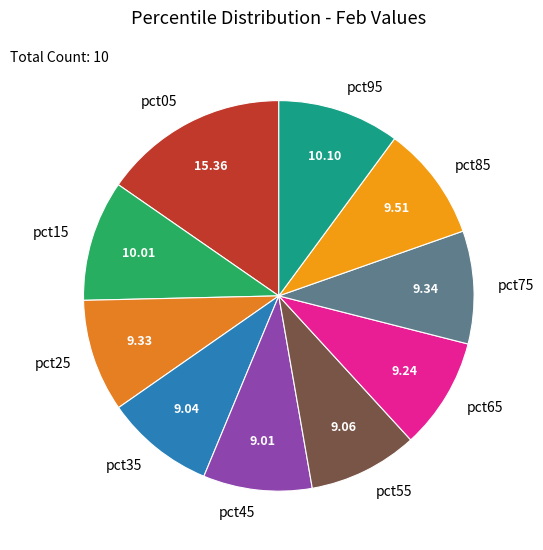

How many segments does this pie chart have?

10